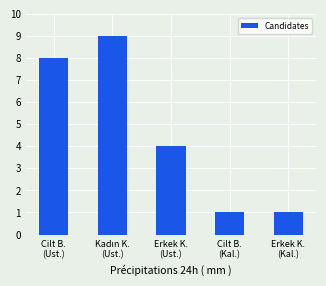

What is the sum of all values?

23